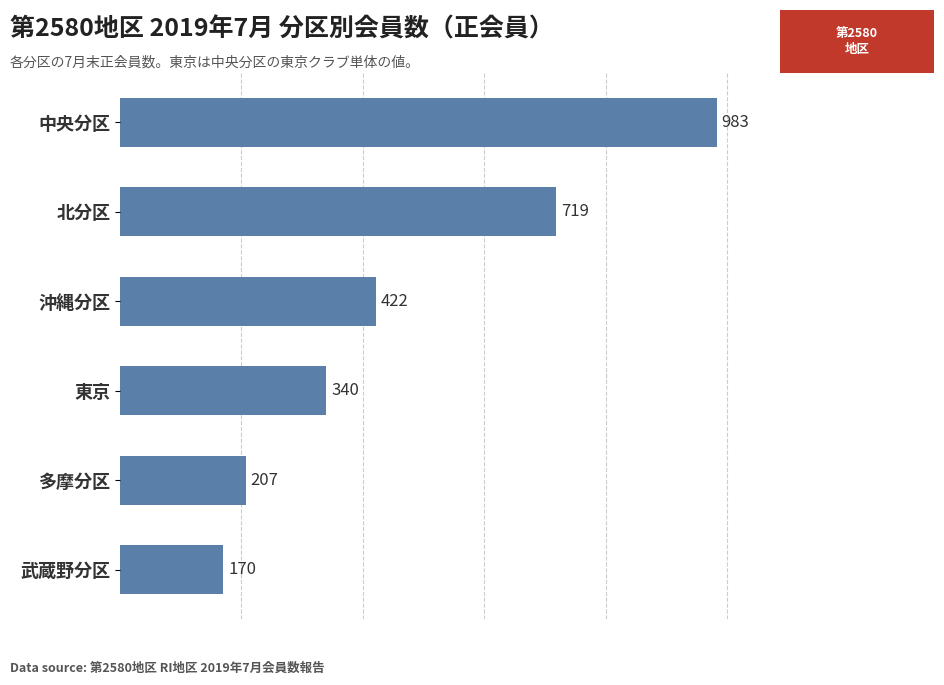

What value does the data have at 多摩分区?

207